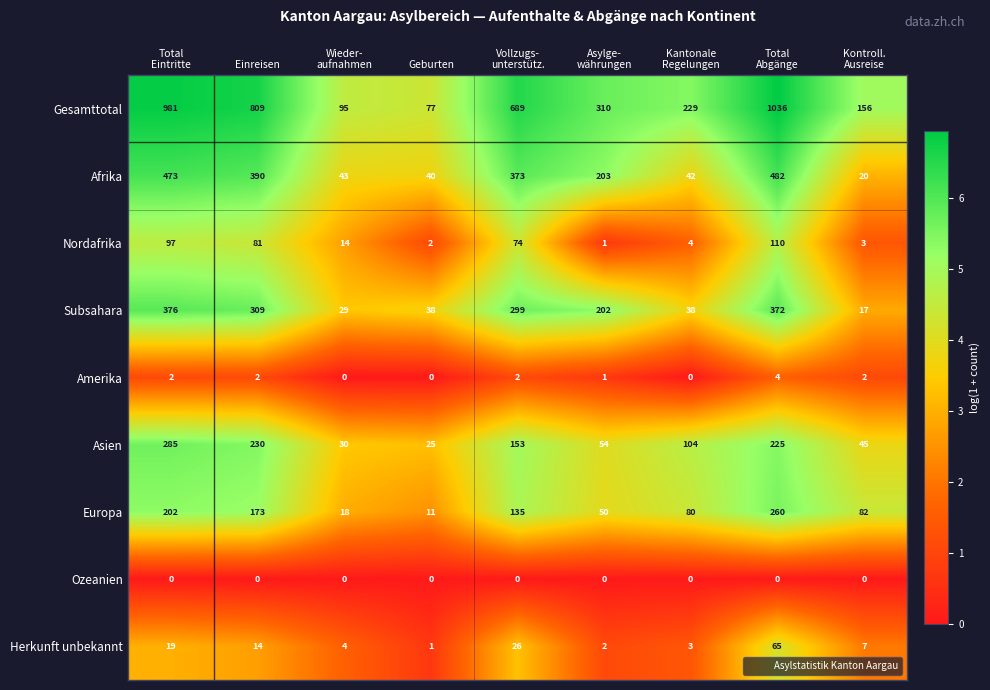

Which series has the largest total across all categories?

Gesamttotal